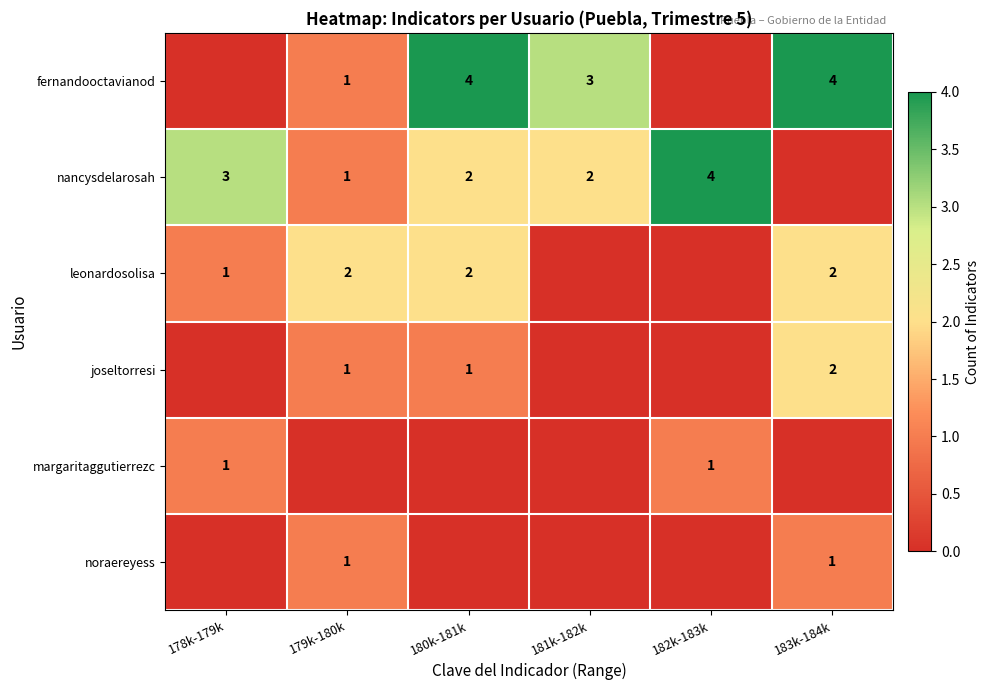

The leonardosolisa series shows 3 at 179k-180k. True or false?

False